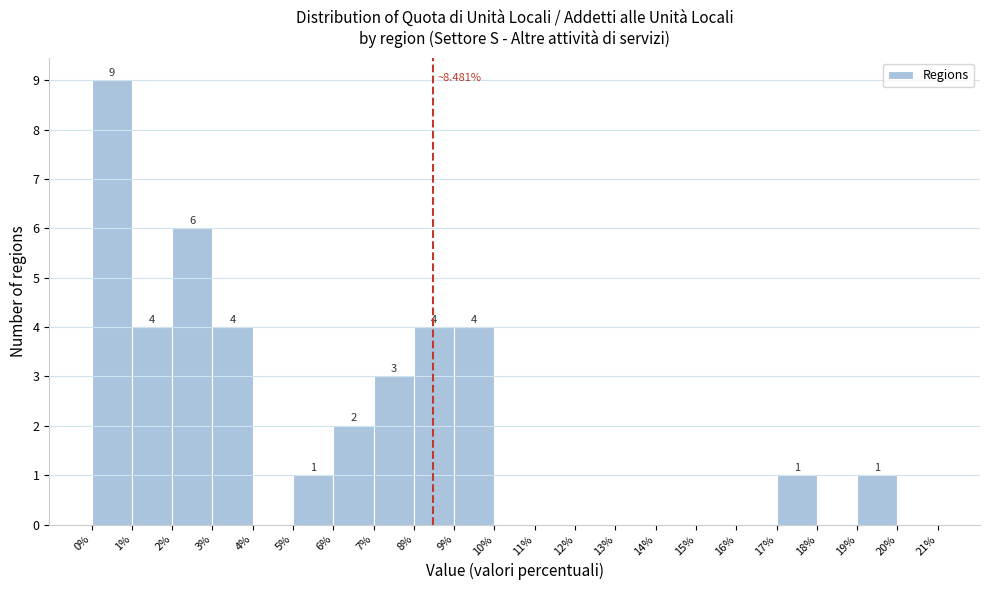

Over which range of the x-axis is the bar tallest?

0% to 1%